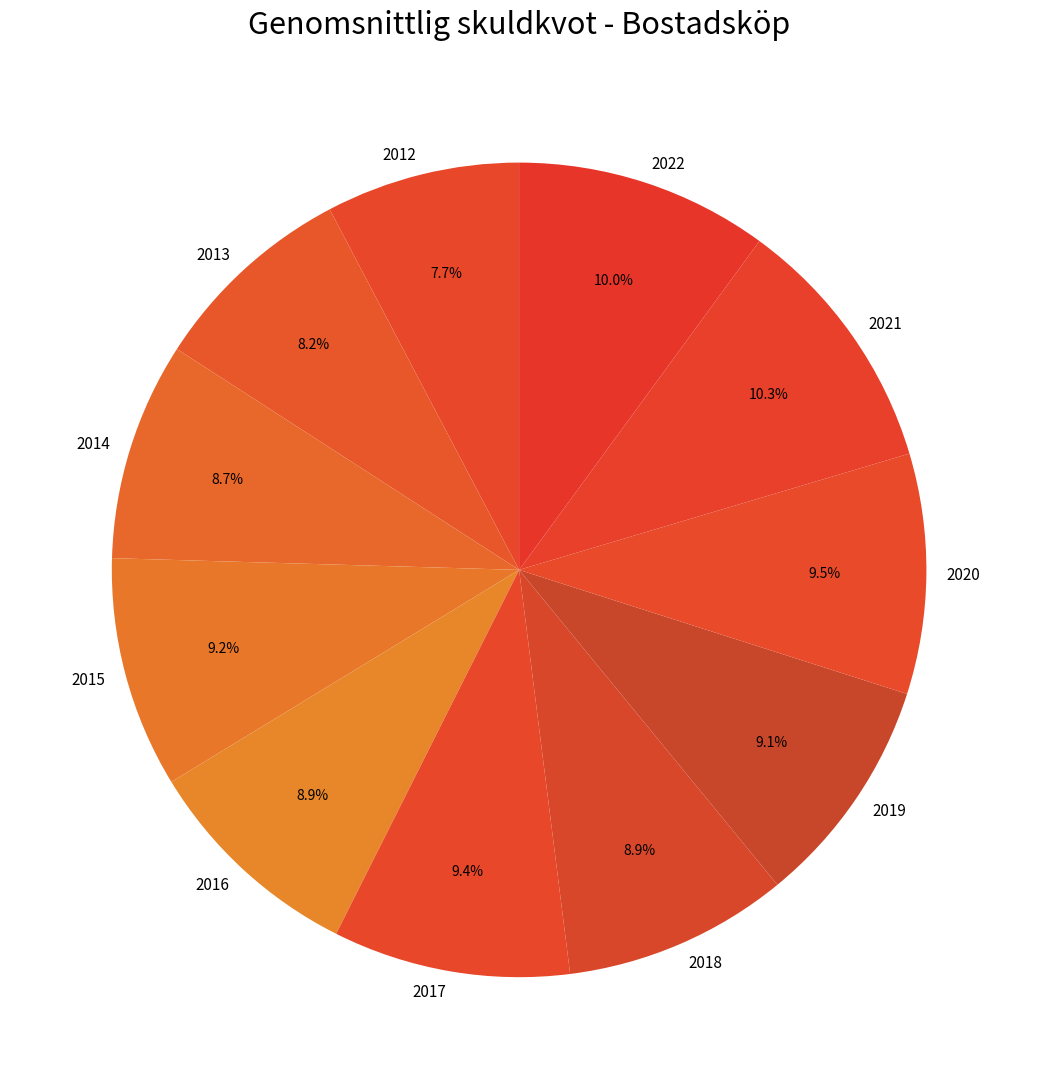

What is the ratio of the value at 2015 to the value at 2014?

1.1